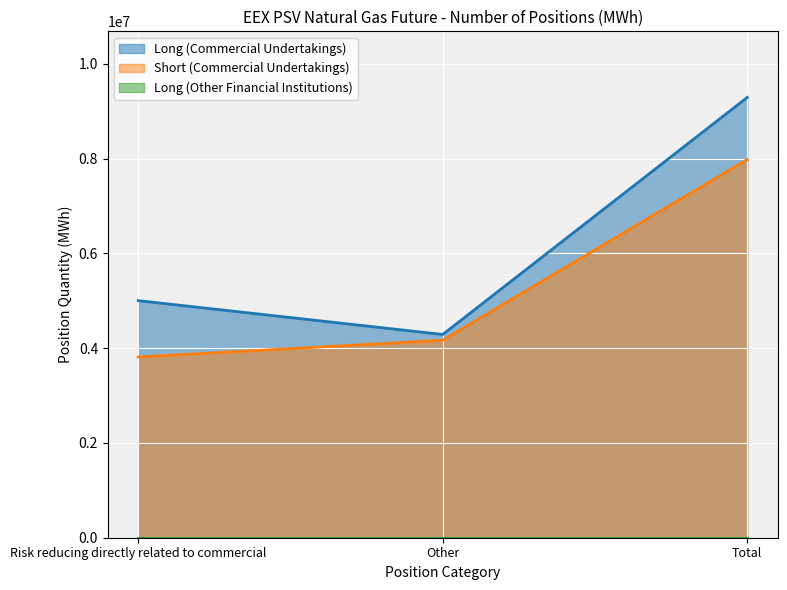

Which series has the widest spread of values?

Long (Commercial Undertakings)